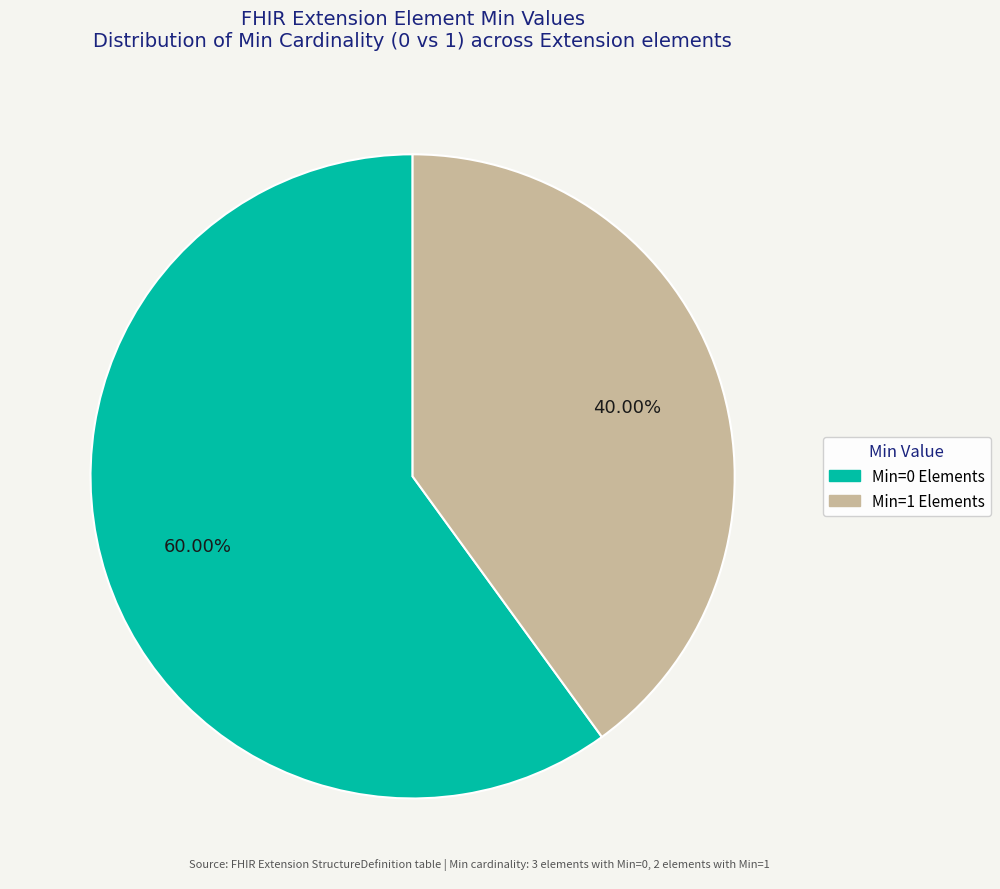

Is there a majority slice in this chart?

Yes